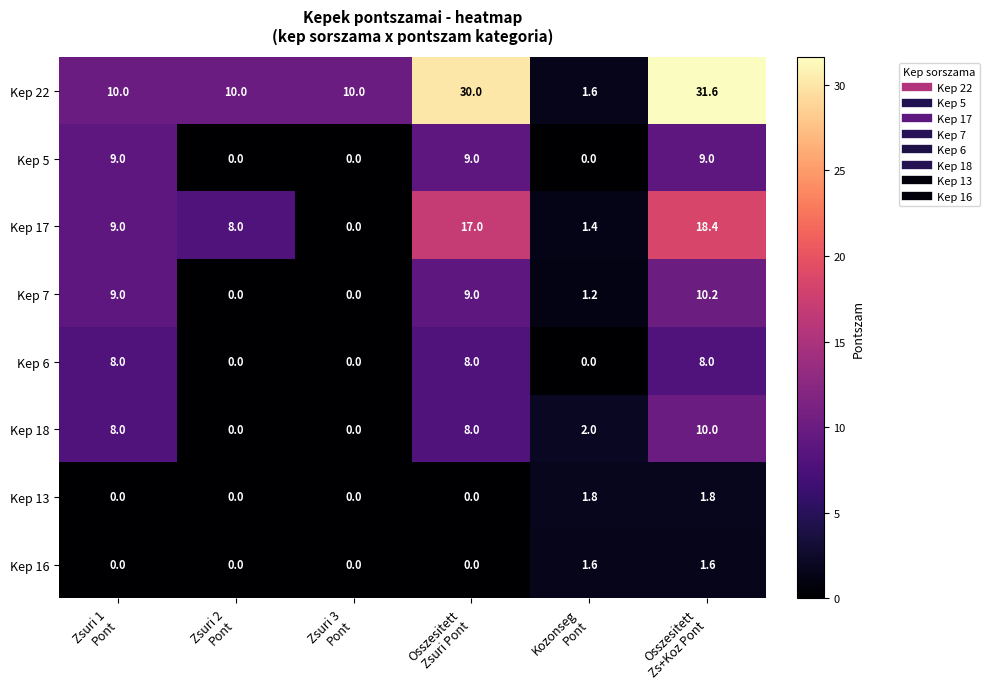

What is the difference between the maximum and minimum values in the Kep 22 series?

30.0